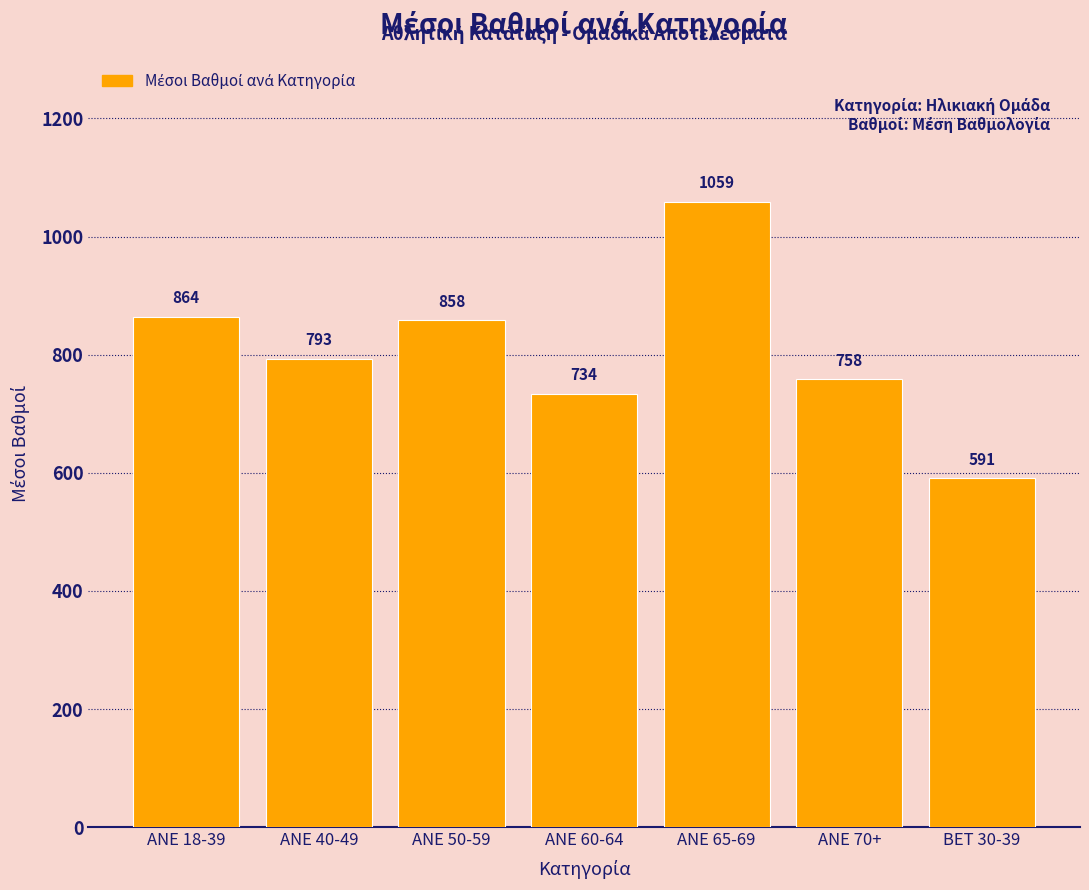

Where does the data first go above 793?

ANE 18-39